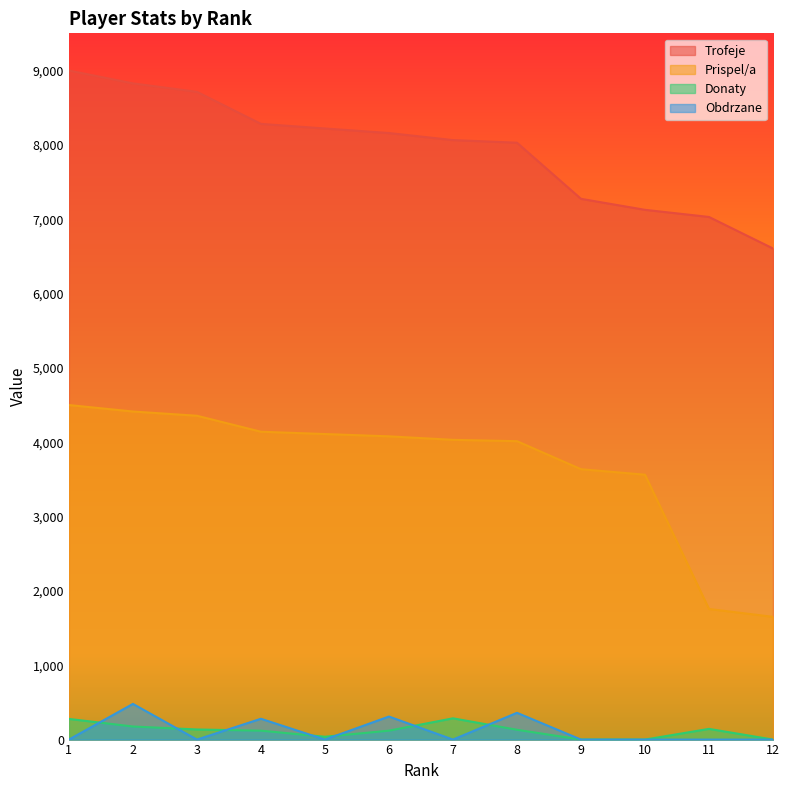

At which category is the sum across all series the highest?

2